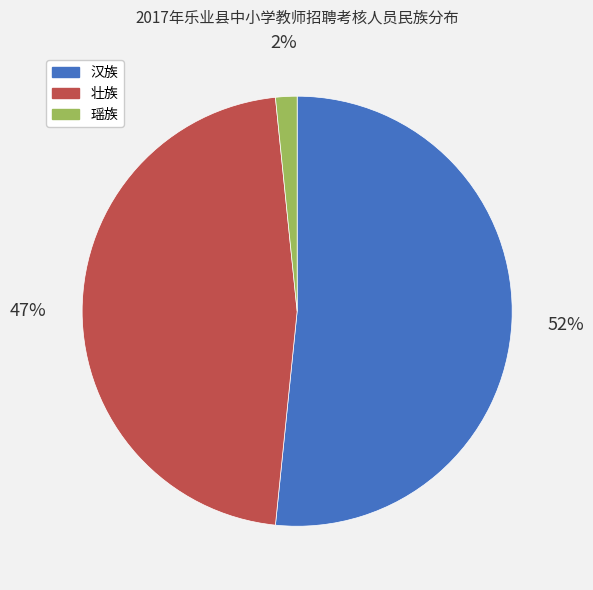

How many segments does this pie chart have?

3